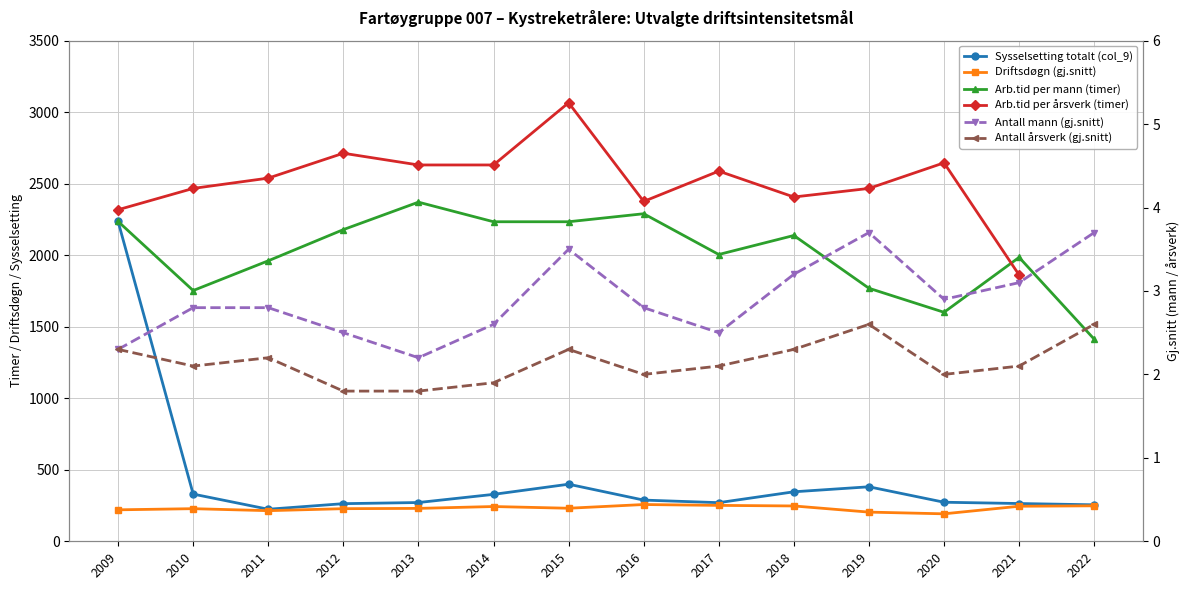

What value does the Antall årsverk (gj.snitt) series have at 2010?

2.1